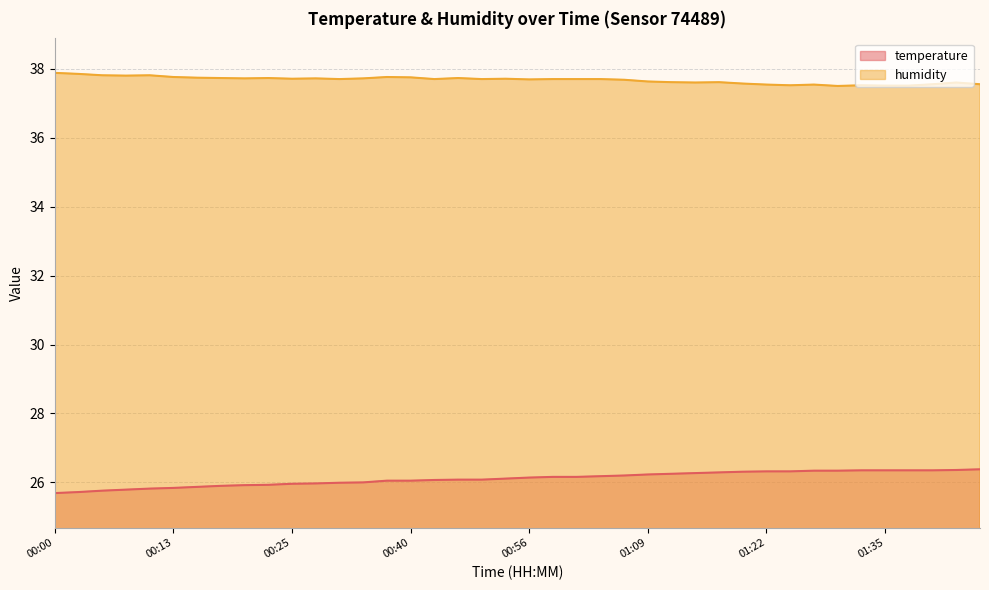

What is the label of the 21st point from the left?

00:56